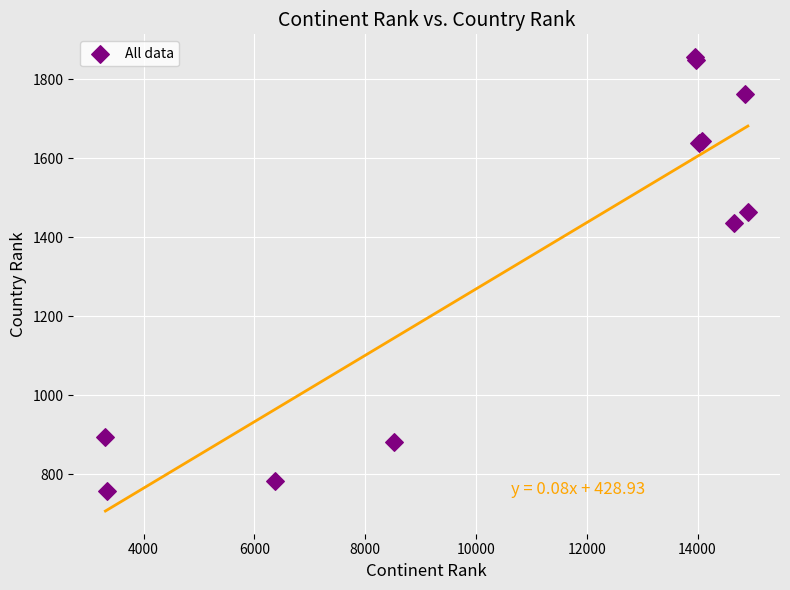

What Y value in the scatter plot is closest to 1307?

1436